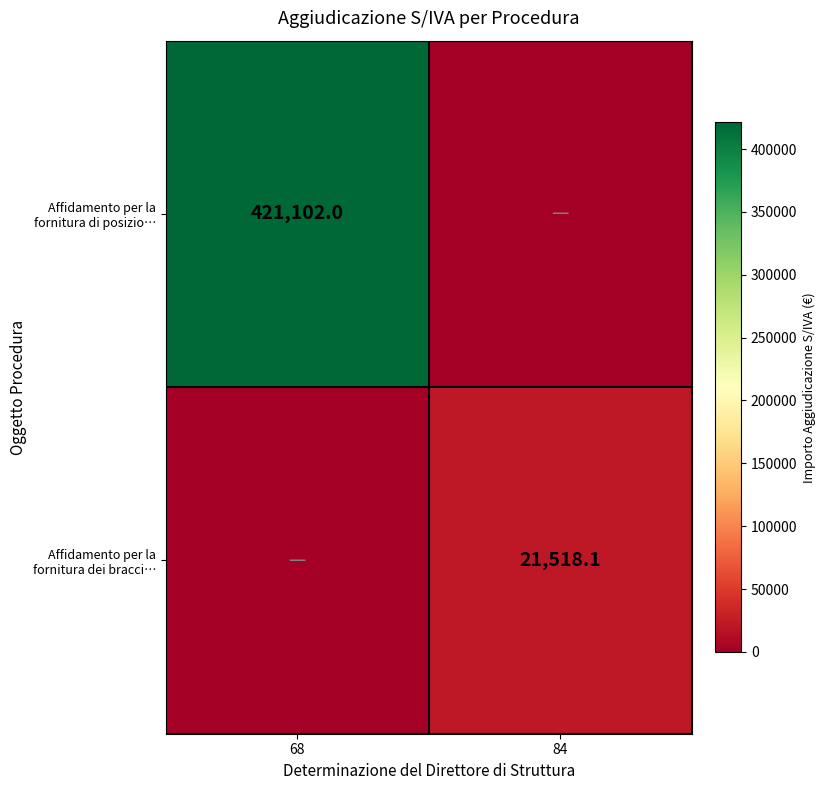

Is the value of Affidamento per la fornitura dei bracci… at 84 greater than the value of Affidamento per la fornitura di posizio… at 68?

No